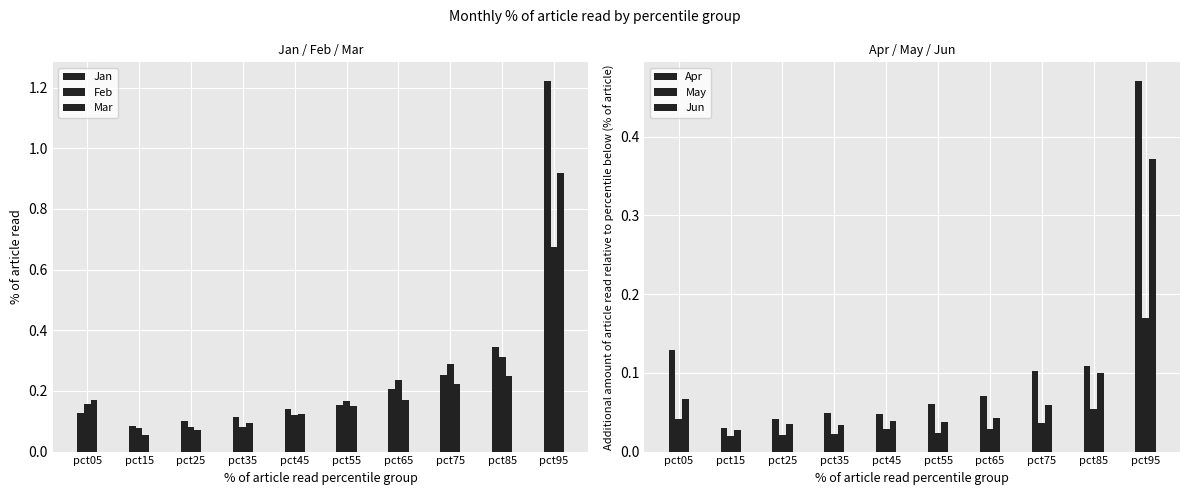

The value of Apr at pct85 is 0.2. True or false?

False